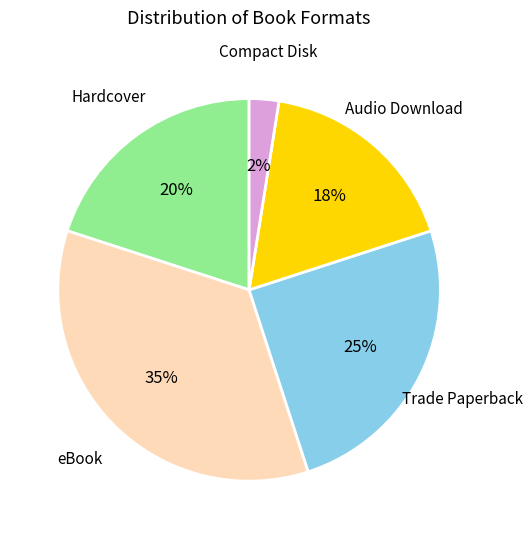

Which slice is the smallest?

Compact Disk